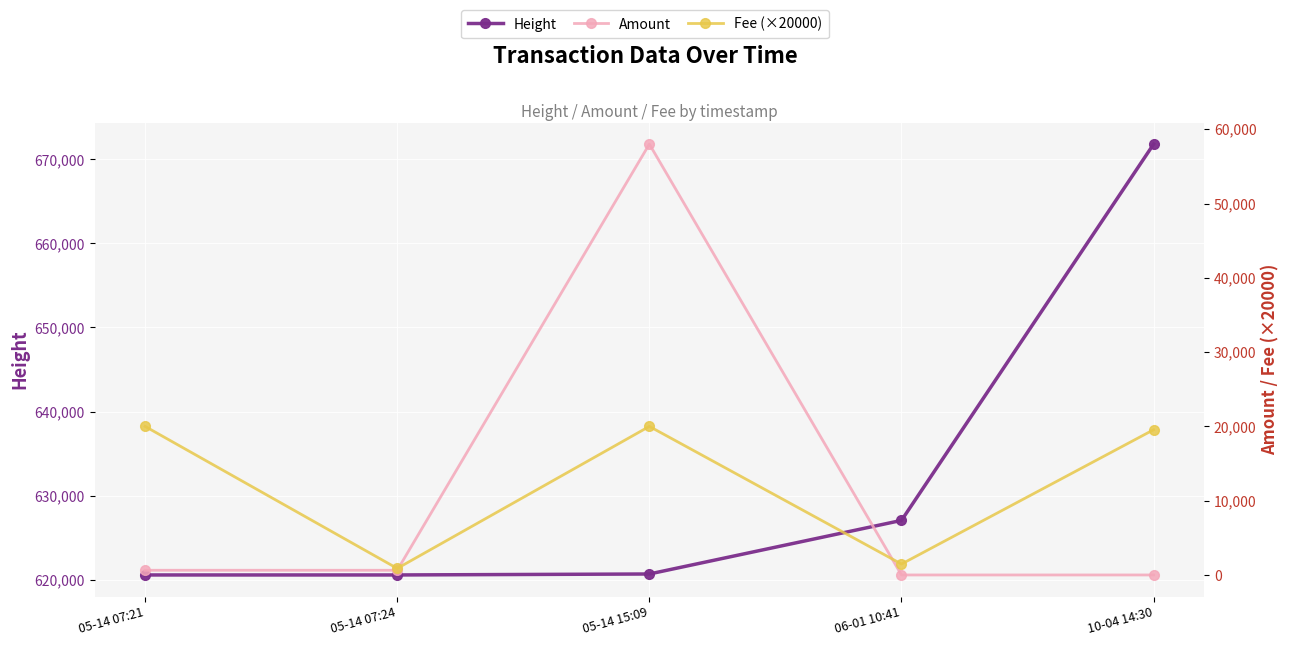

The Fee (×20000) series shows 602.2 at 06-01 10:41. True or false?

False